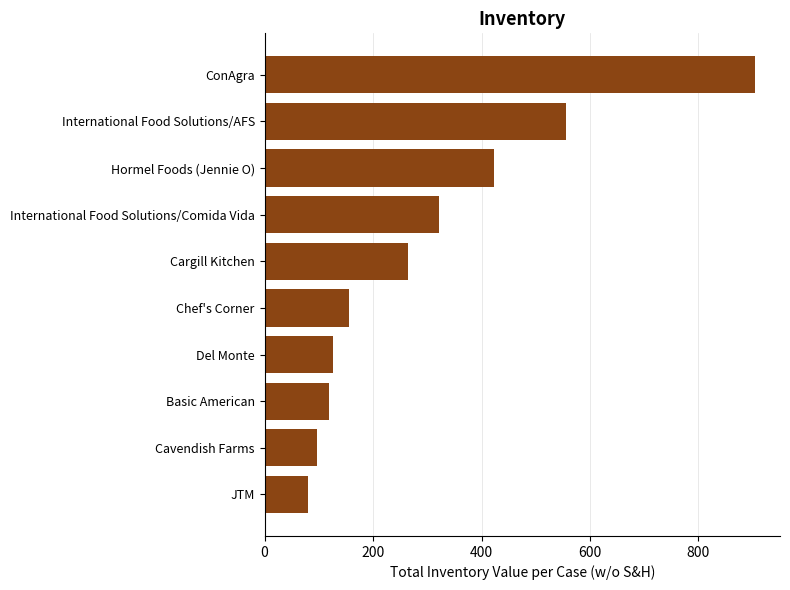

At which label is the value closest to 492?

International Food Solutions/AFS